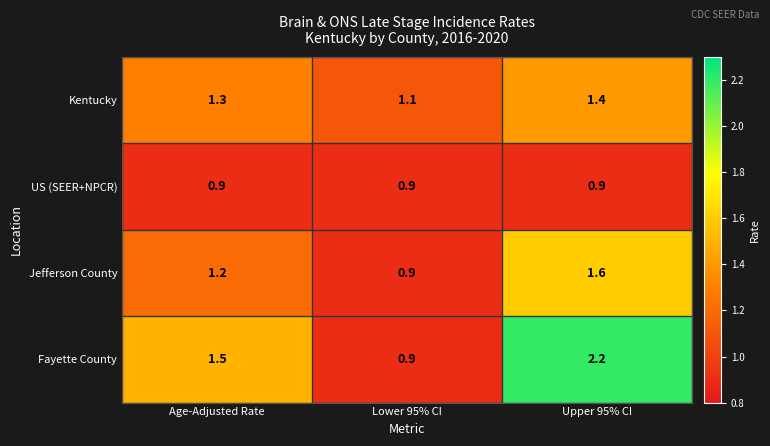

Reading right to left, what are all the values shown in this chart?

Kentucky: 1.4	1.1	1.3
US (SEER+NPCR): 0.9	0.9	0.9
Jefferson County: 1.6	0.9	1.2
Fayette County: 2.2	0.9	1.5